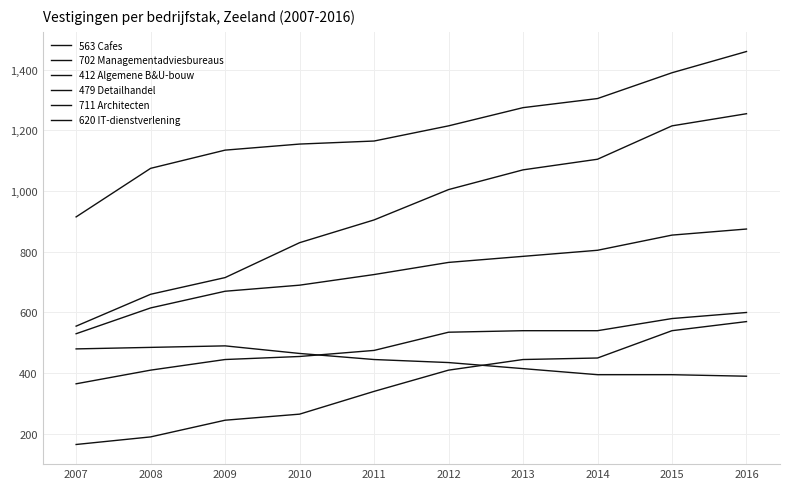

Which series changed the most between 2012 and 2013?

702 Managementadviesbureaus